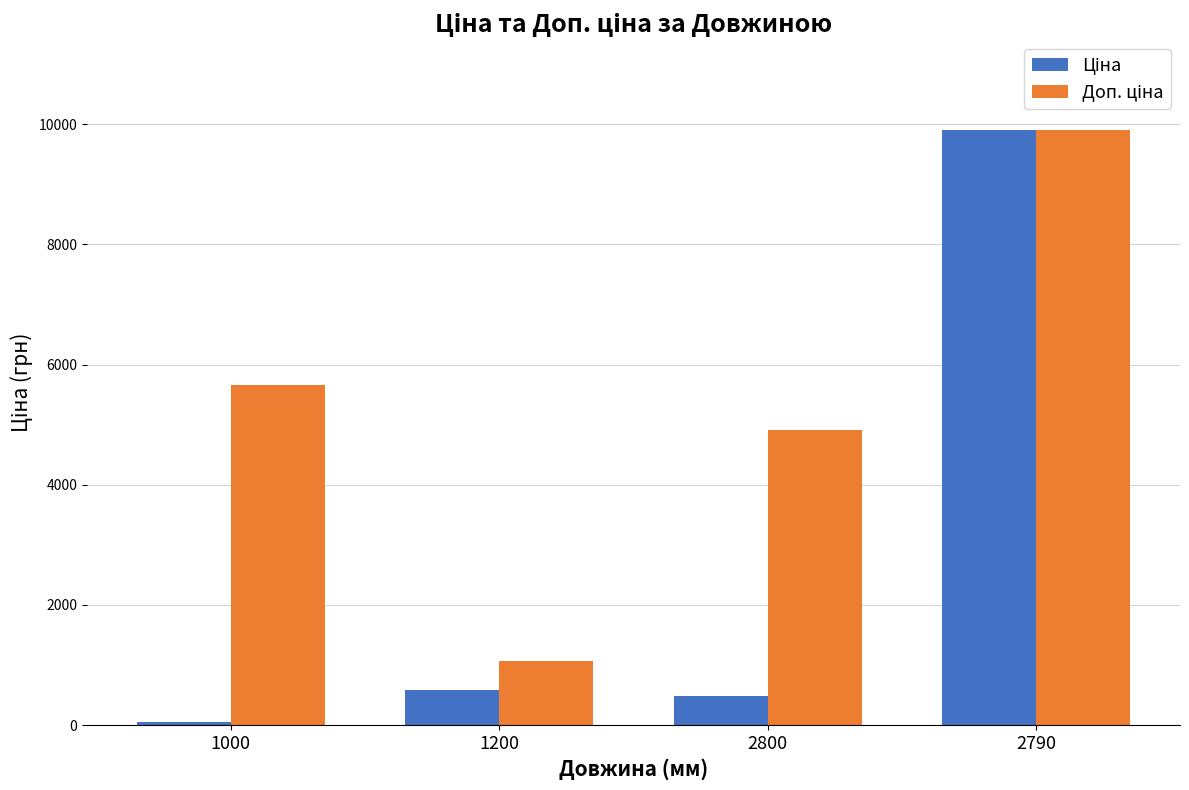

What is the total value across all series at 1000?

5723.7